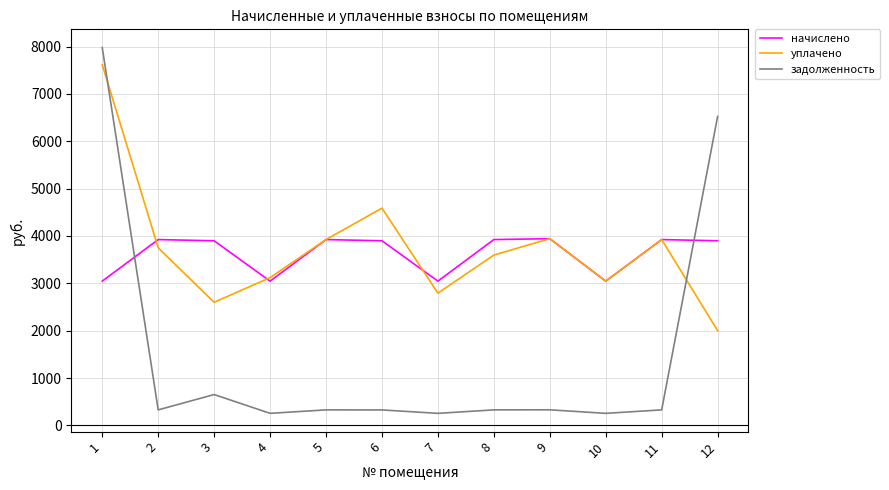

Which series has the largest total across all categories?

уплачено